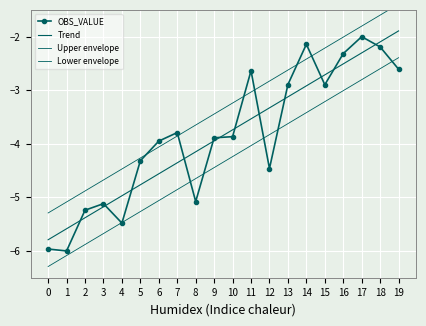

What is the average value of the Trend series?

-3.8